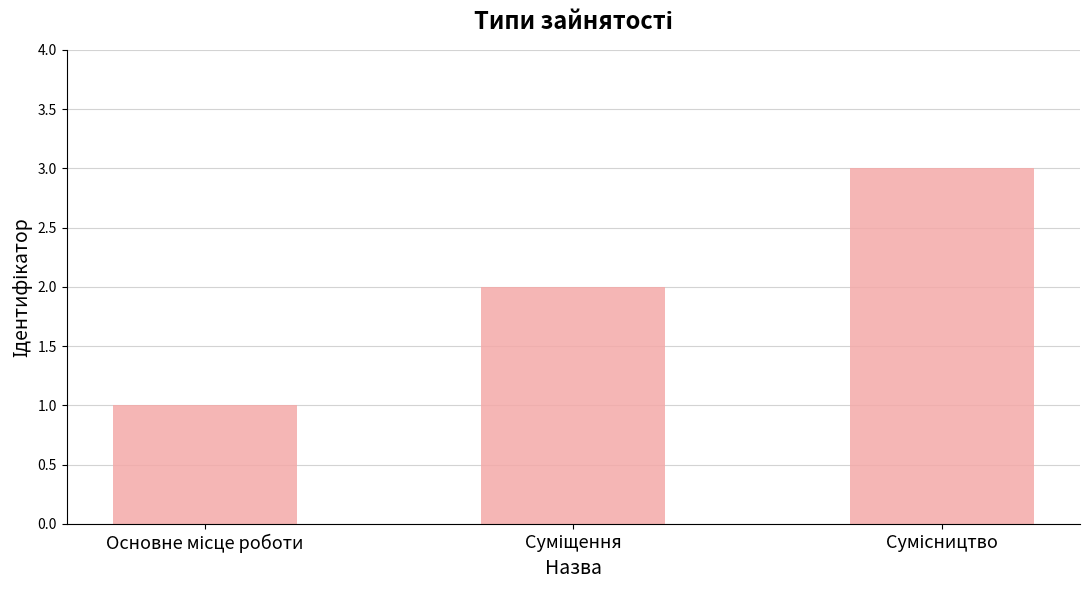

What is the sum of all values?

6